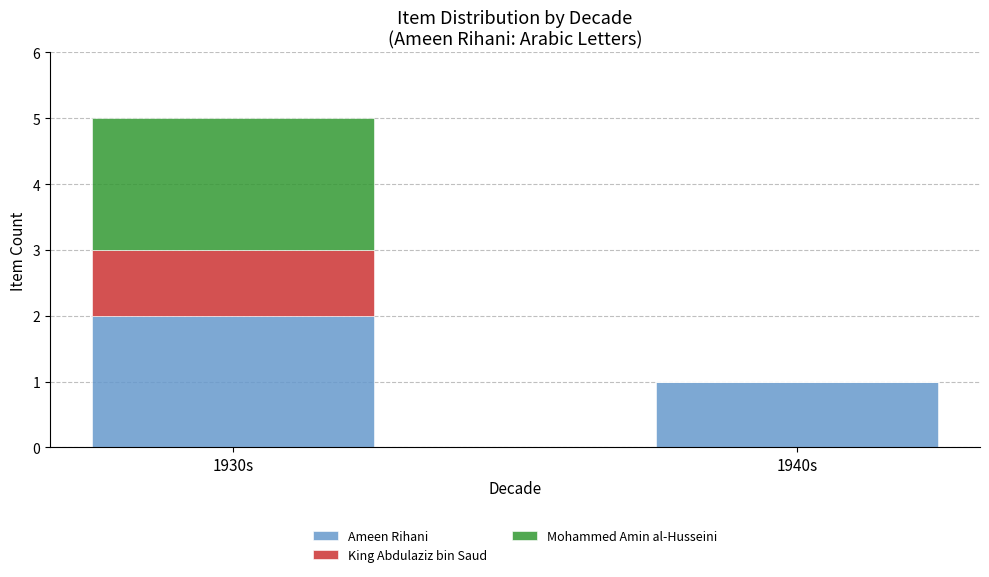

The value of Ameen Rihani at 1930s is 3. True or false?

False